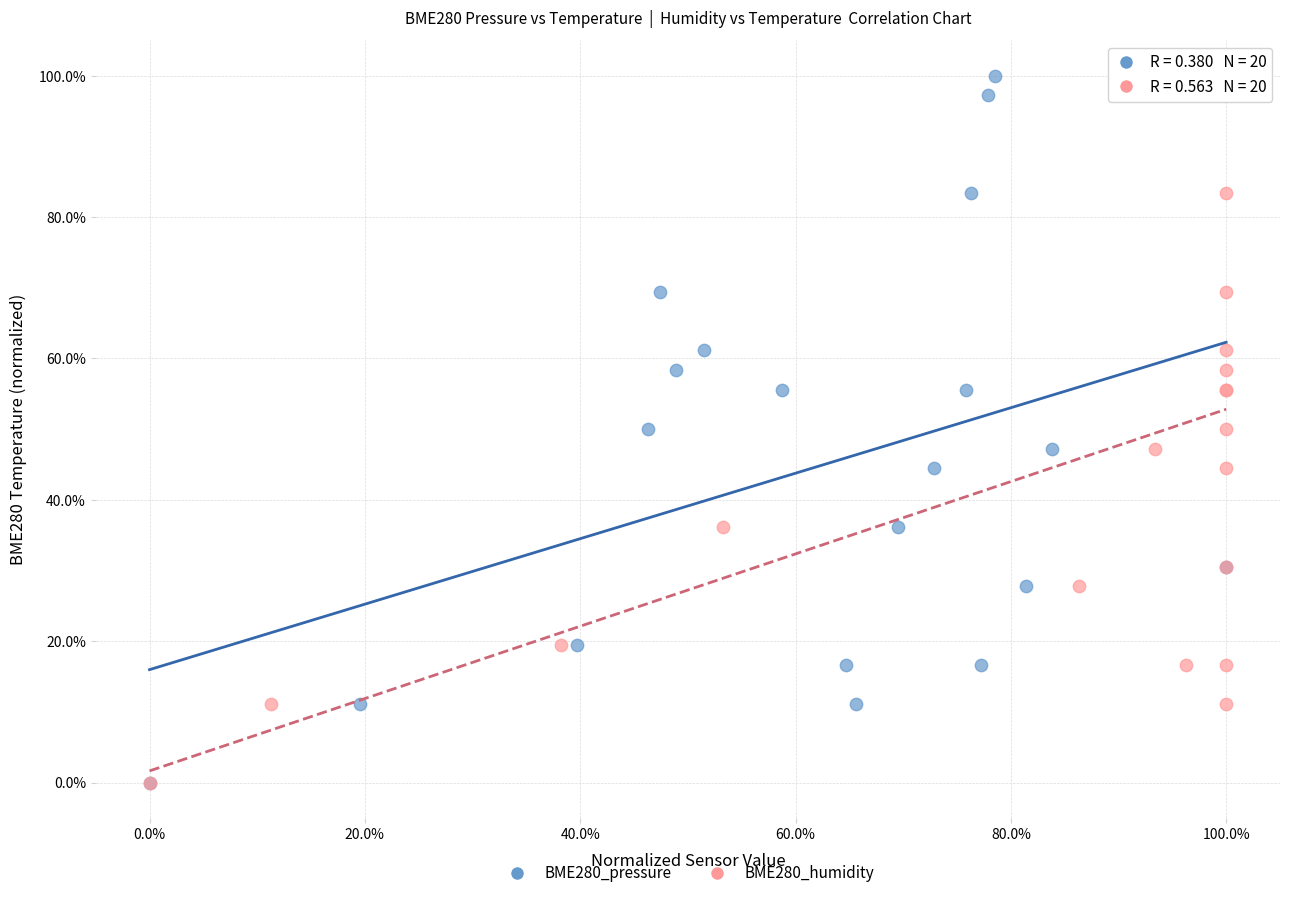

What are all the series names shown in the legend?

BME280_pressure, BME280_humidity